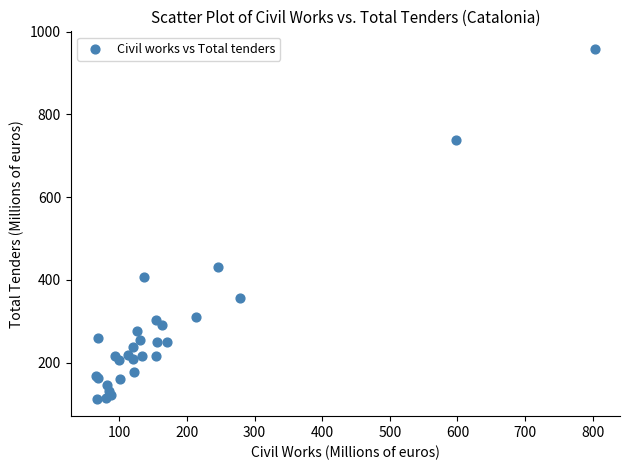

What Y value in the scatter plot is closest to 535?

431.0